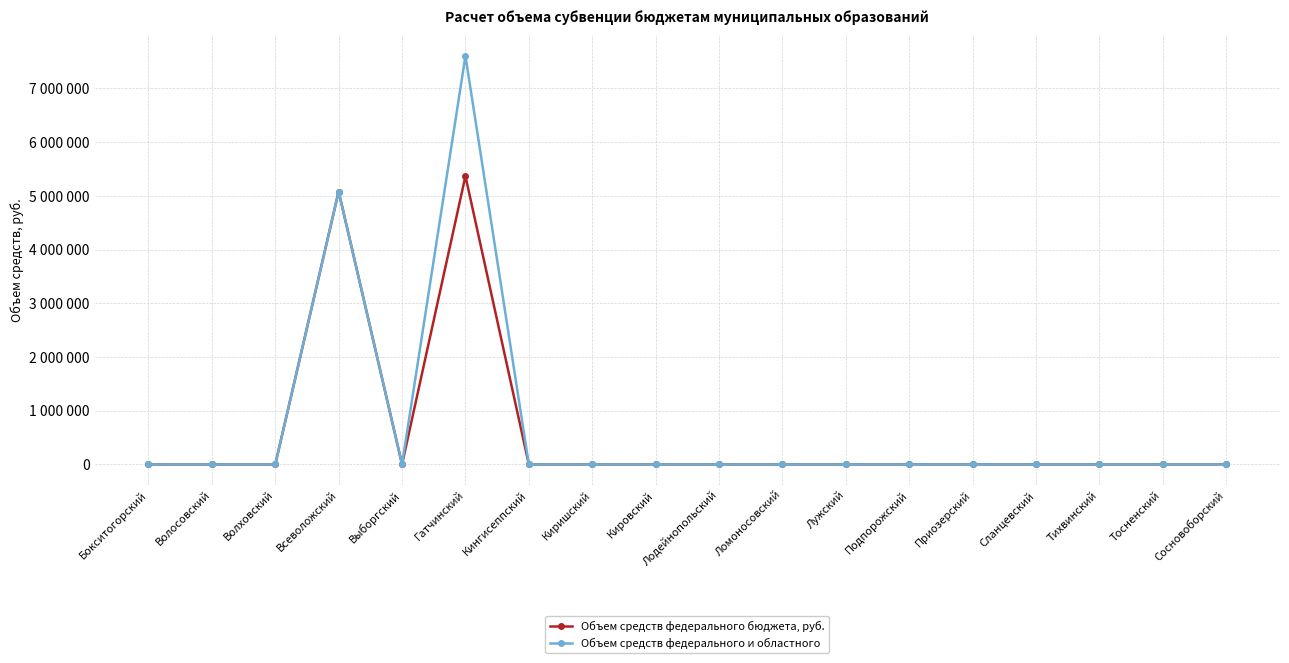

What is the difference between the second highest and second lowest values in the Объем средств федерального бюджета, руб. series?

5080896